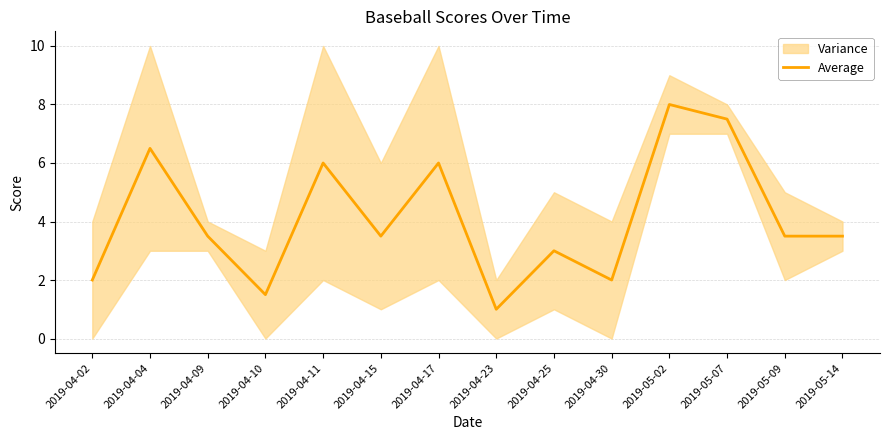

Reading left to right, what are all the values shown in this chart?

2.0	6.5	3.5	1.5	6.0	3.5	6.0	1.0	3.0	2.0	8.0	7.5	3.5	3.5